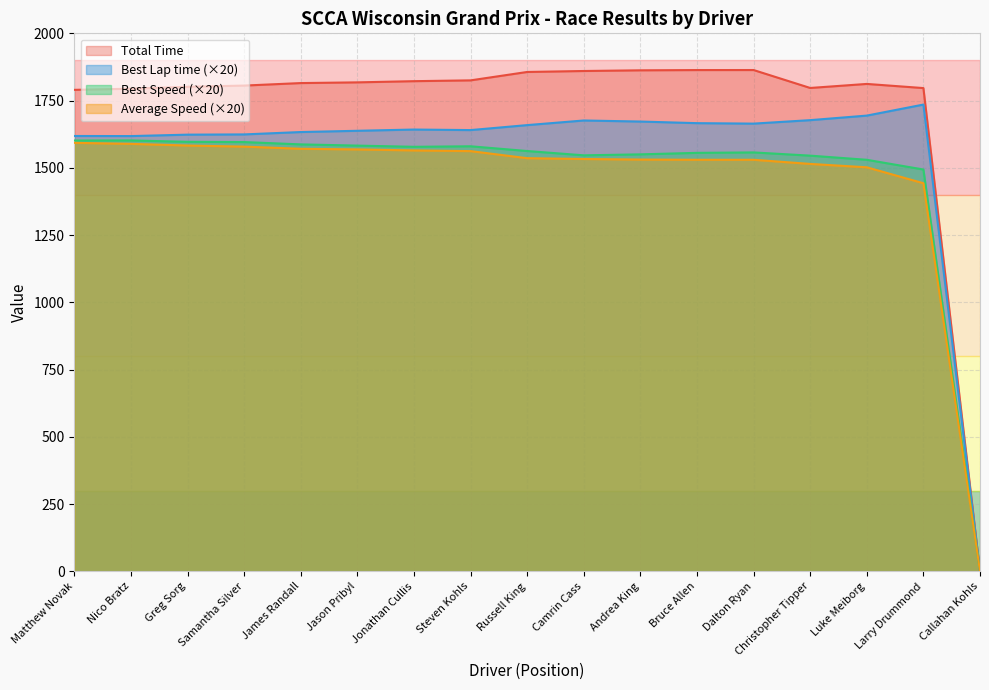

What is the spread (max minus min) of values at Samantha Silver?

226.9